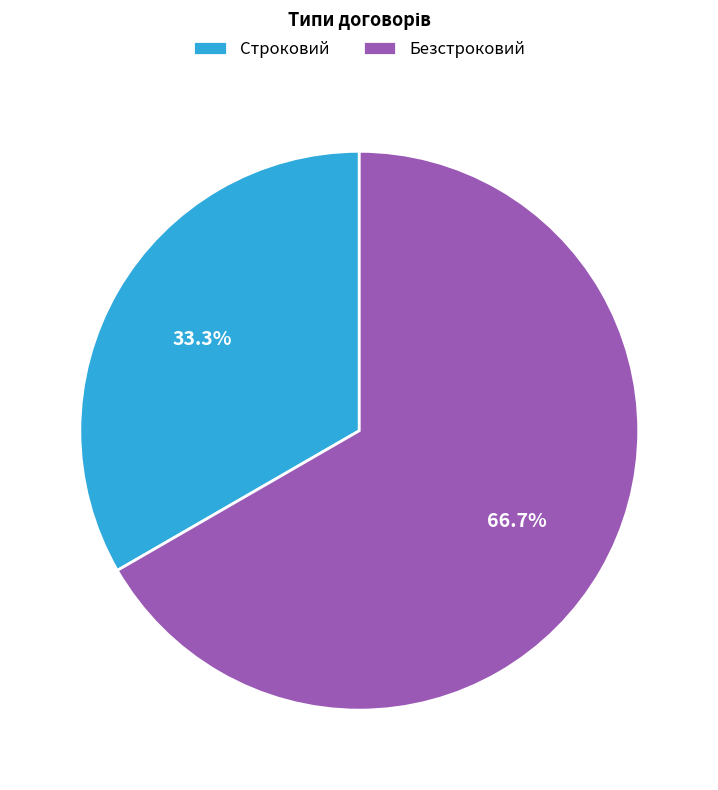

To the nearest percent, what portion does Безстроковий represent?

67%